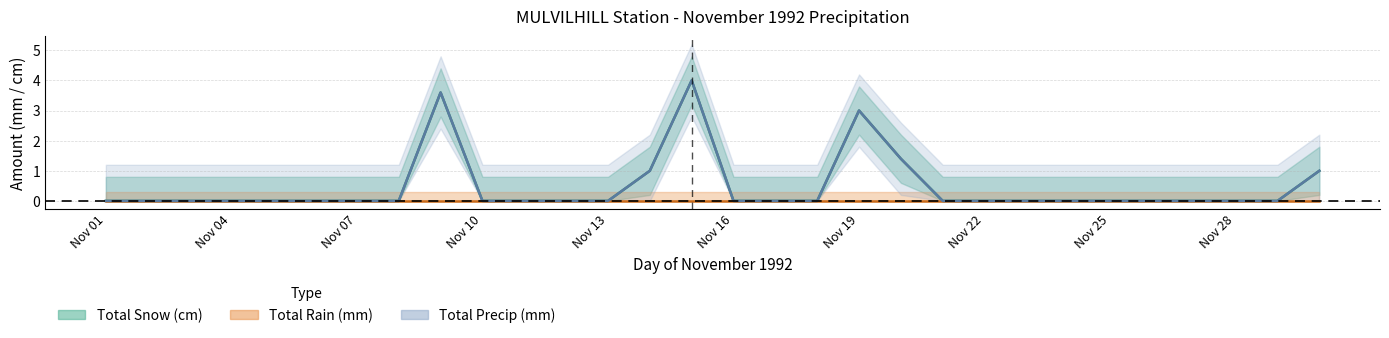

How many values in Total Precip (mm) are above zero?

6